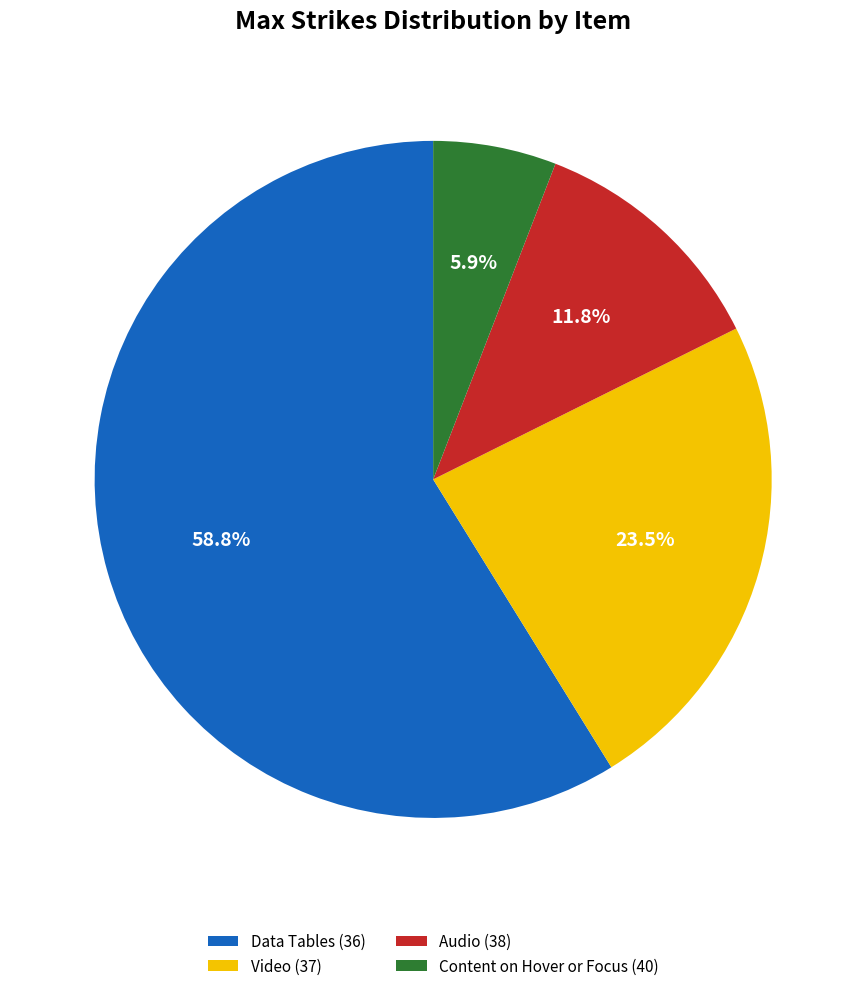

What is the total percentage of Content on Hover or Focus (40) and Data Tables (36)?

64.7%